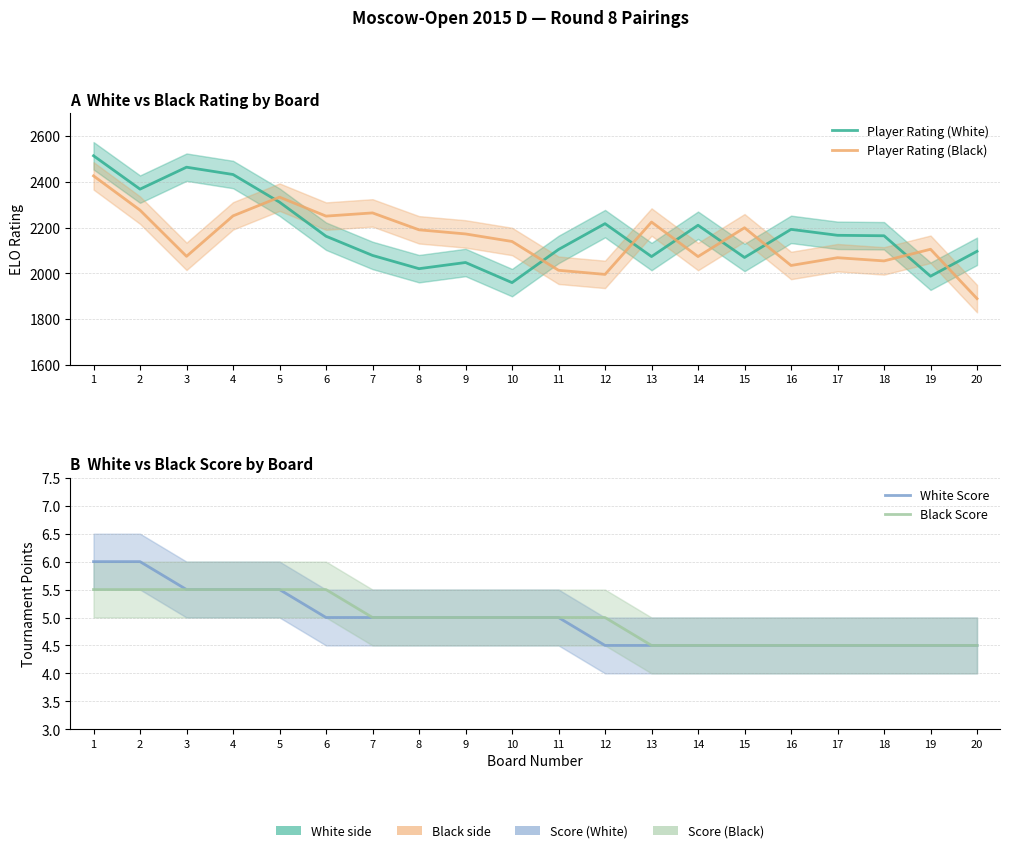

What is the value of the Player Rating (Black) point at the 16th from the left?

2034.0